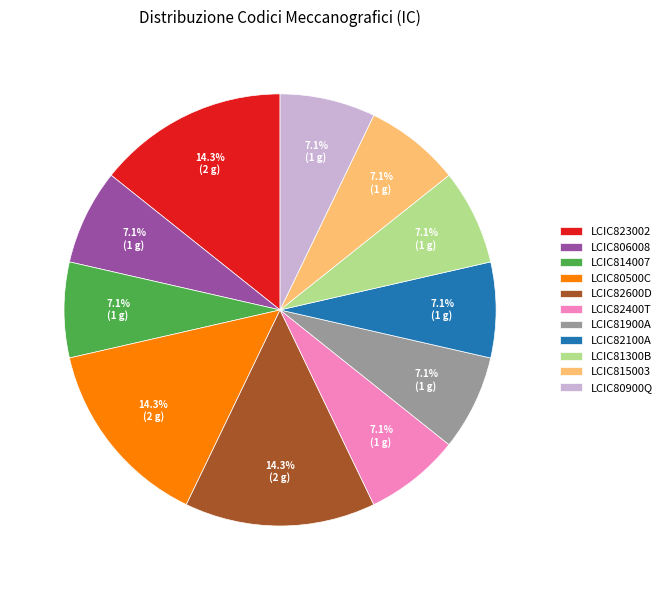

What portion of the pie excludes LCIC81300B?

92.9%